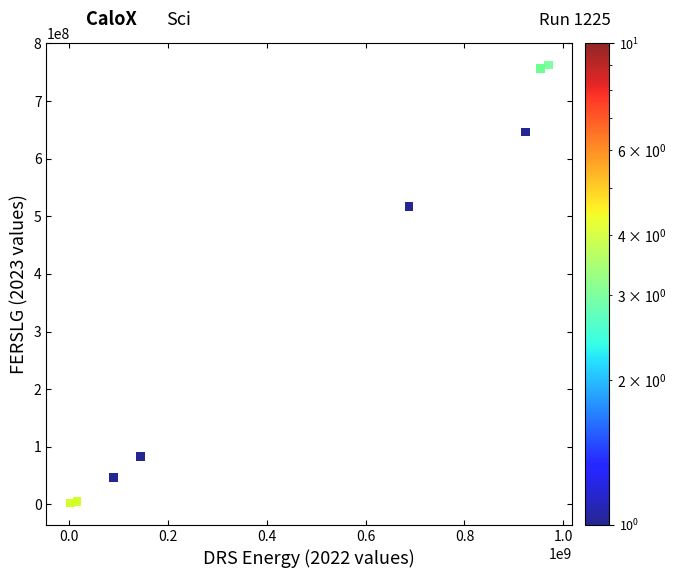

What Y value in the scatter plot is closest to 382381154?

517014070.5